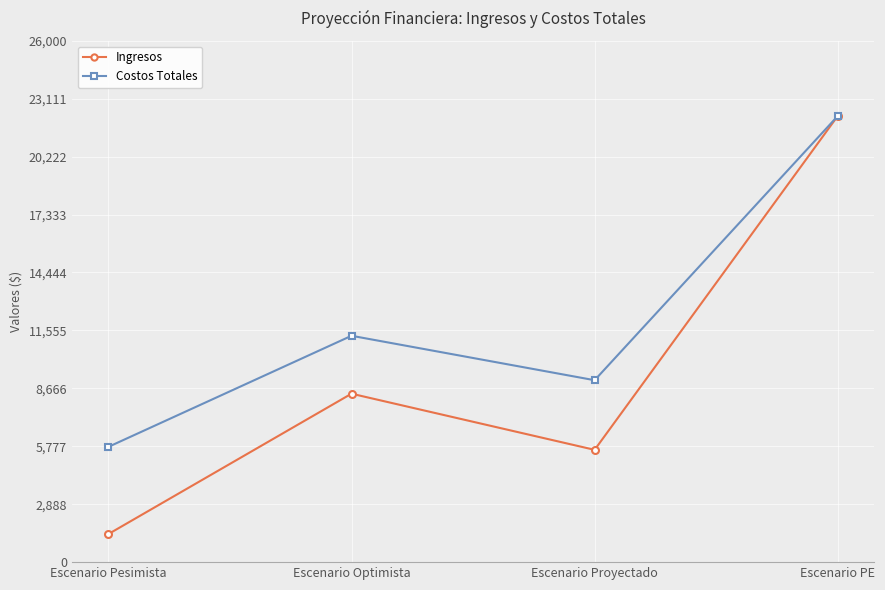

What is the label of the 3rd point from the left?

Escenario Proyectado